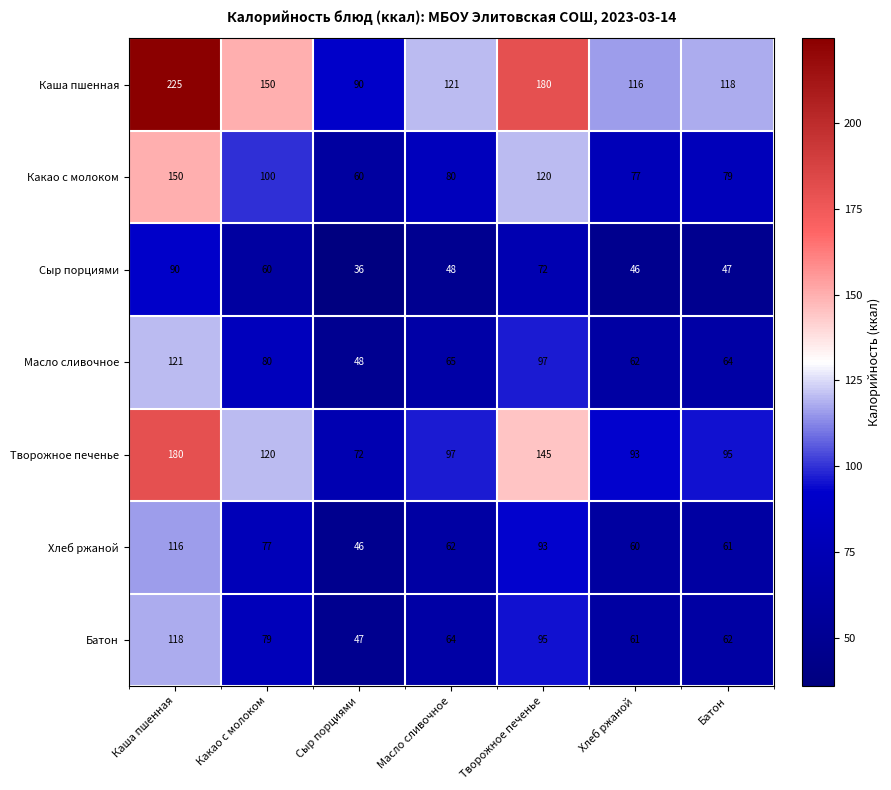

What is the highest value of the Каша пшенная series?

225